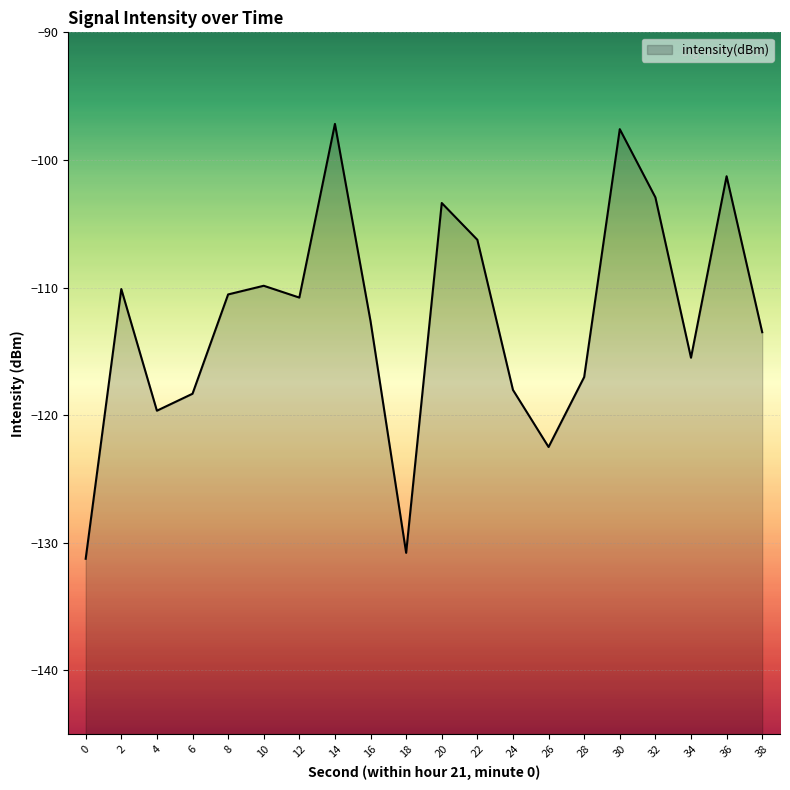

What is the difference between the values at 32 and 20?

0.4